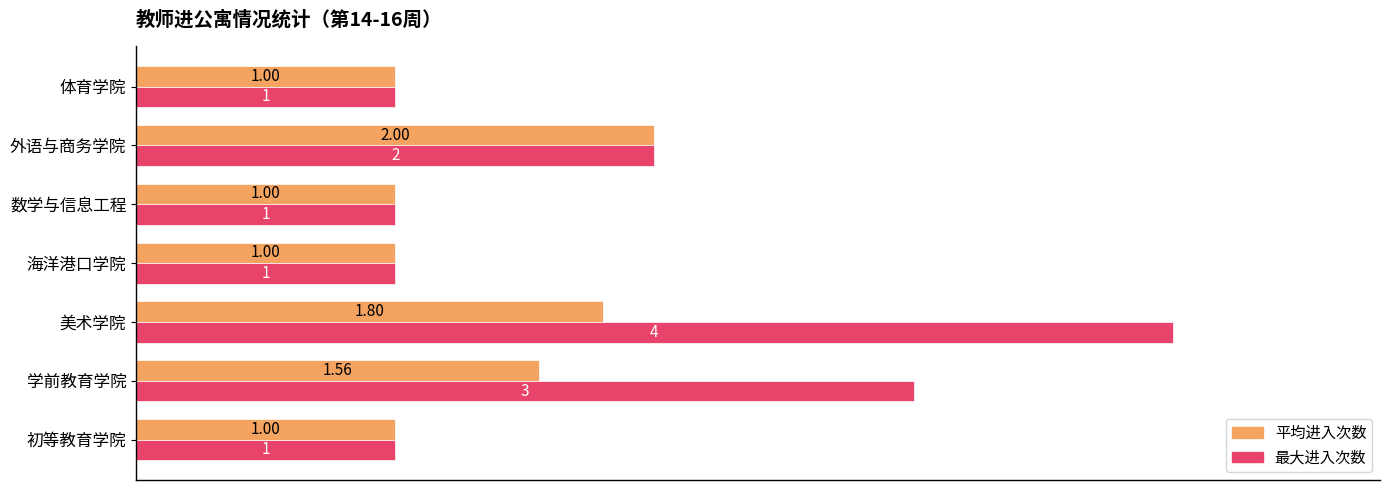

What is the difference between the maximum and second lowest values in the 最大进入次数 series?

3.0